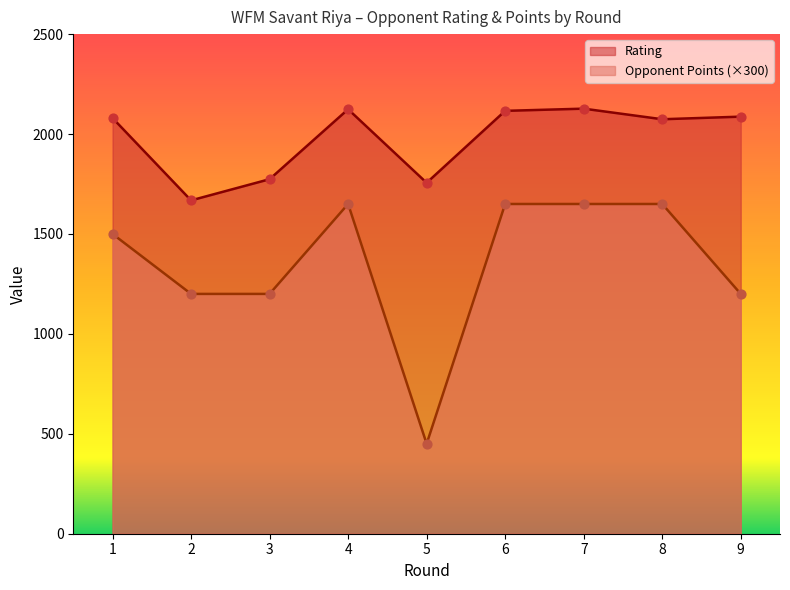

Is the value of Opponent Points at 8 greater than the value of Rating at 5?

No